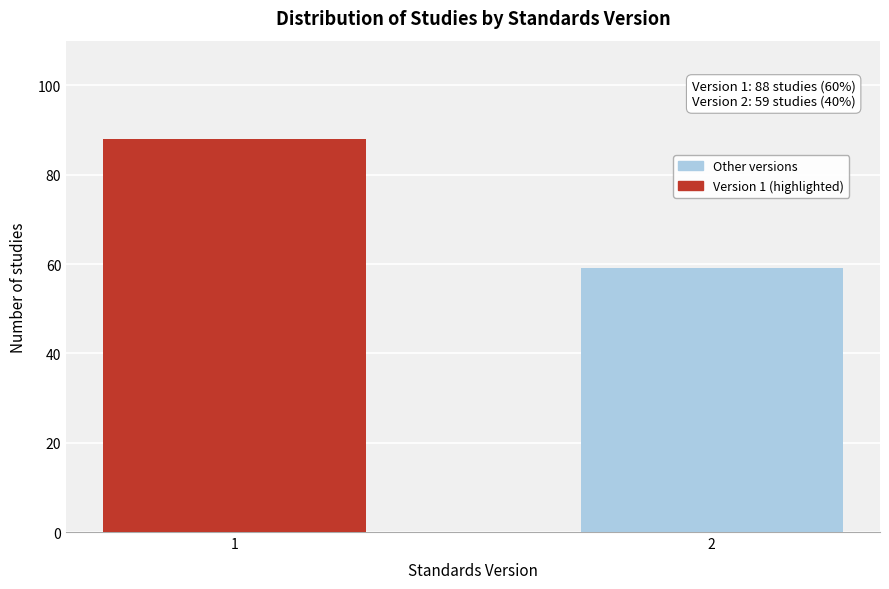

Reading right to left, list all the values displayed in this chart.

59	88